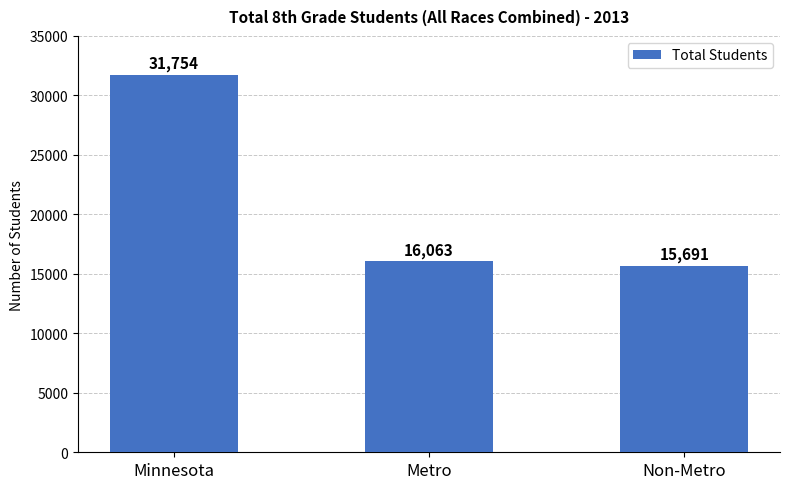

Which category has the lowest value across all series?

Non-Metro